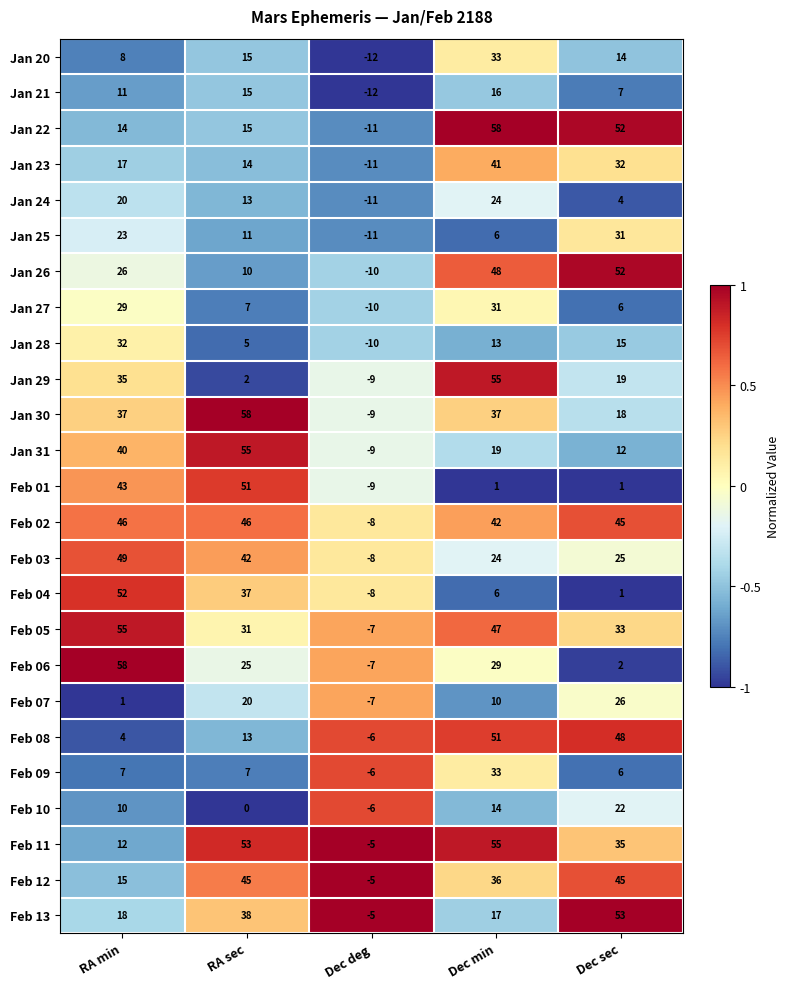

What is the spread (max minus min) of values at RA sec?

58